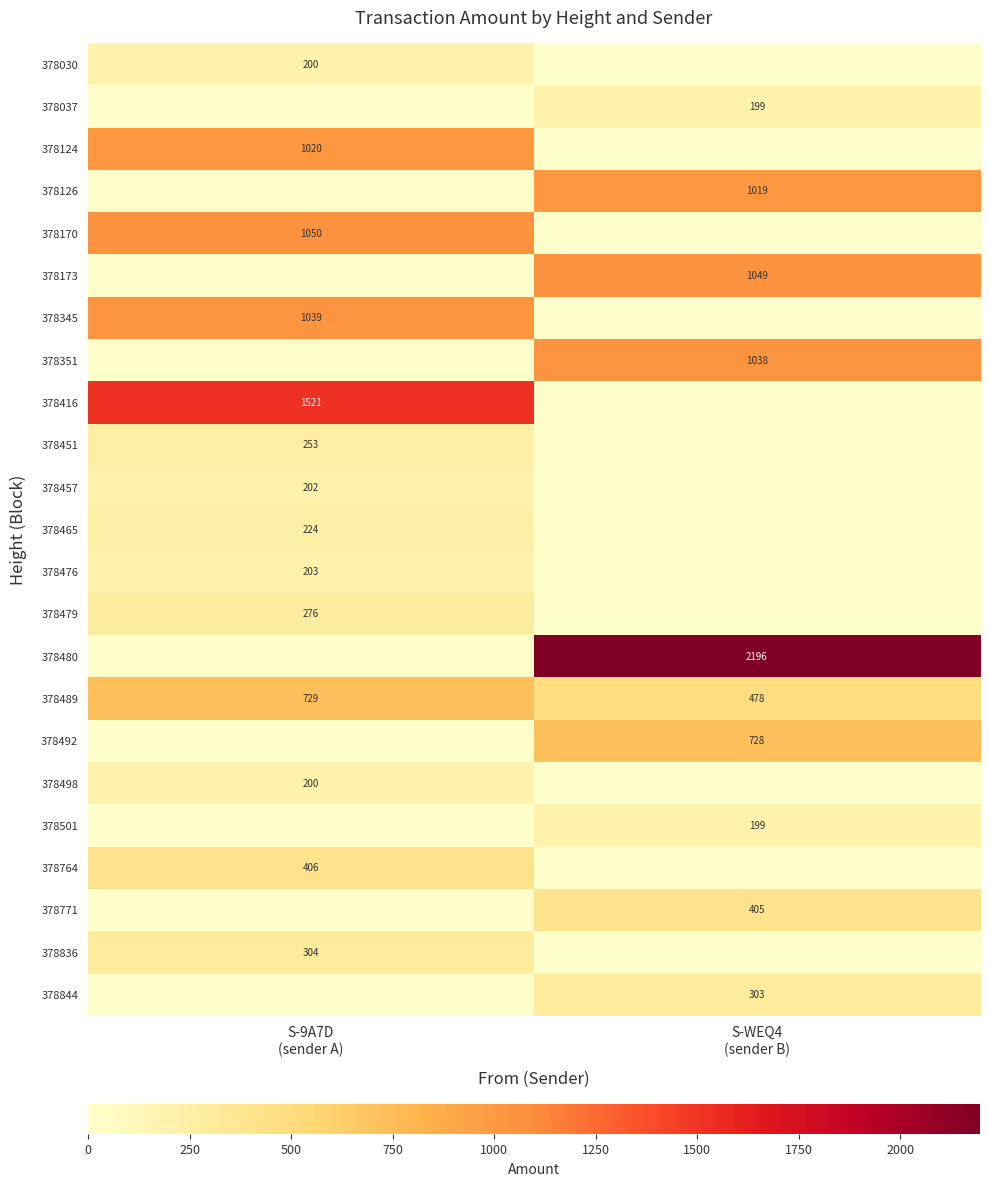

True or false: 378844 has a value of 0 at S-9A7D (sender A).

True